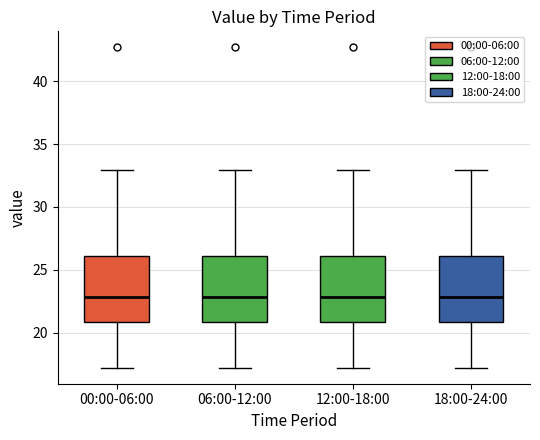

Reading left to right, read every box against the y-axis: the position of its median line, the range the box covers, and the ends of its whiskers. The values are not printed on the chart, so give them approximately, as read against the axis.

00:00-06:00: median 23, box 21 to 26, whiskers 17 to 33
06:00-12:00: median 23, box 21 to 26, whiskers 17 to 33
12:00-18:00: median 23, box 21 to 26, whiskers 17 to 33
18:00-24:00: median 23, box 21 to 26, whiskers 17 to 33